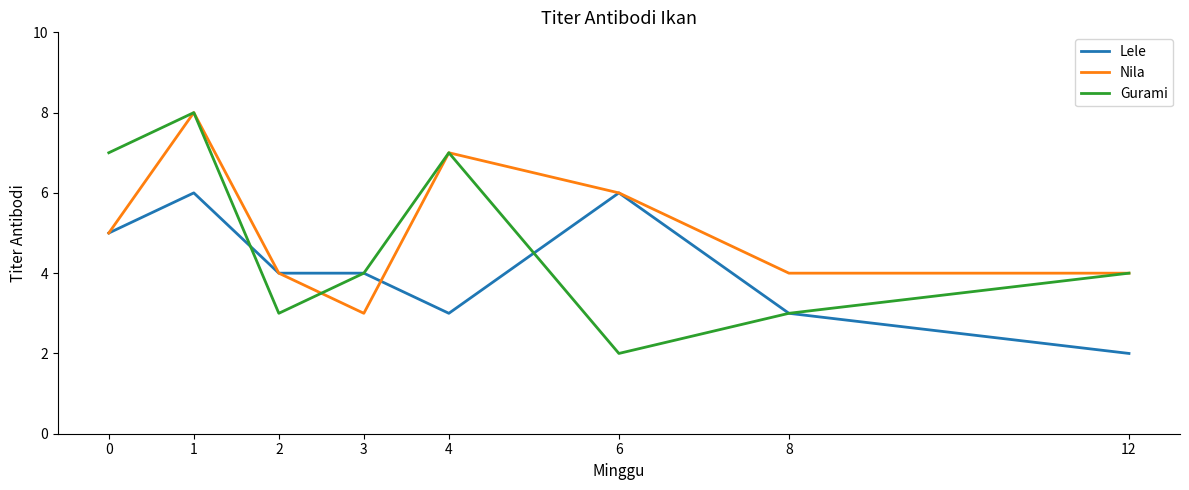

What is the sum of the Nila values at 1 and 6?

14